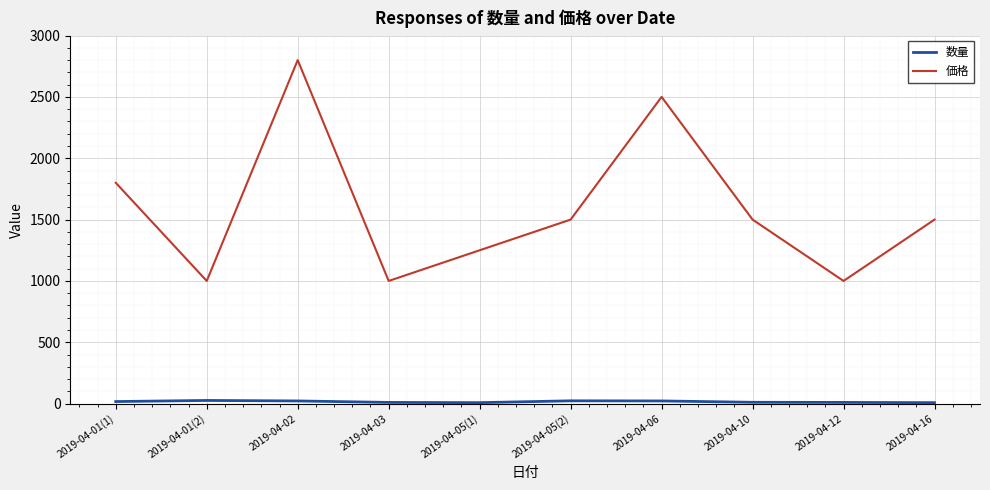

What is the difference between the maximum and minimum values in the 価格 series?

1800